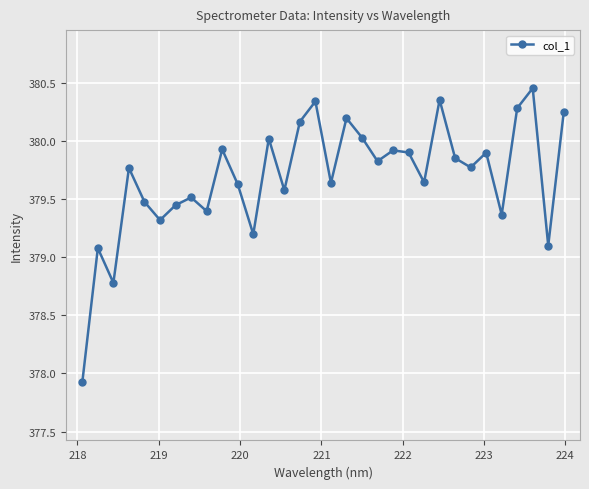

How many series are shown in this chart?

1